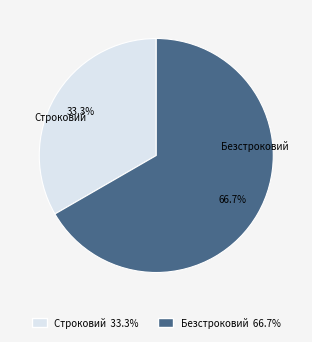

The Безстроковий slice represents 67% of the pie. True or false?

True